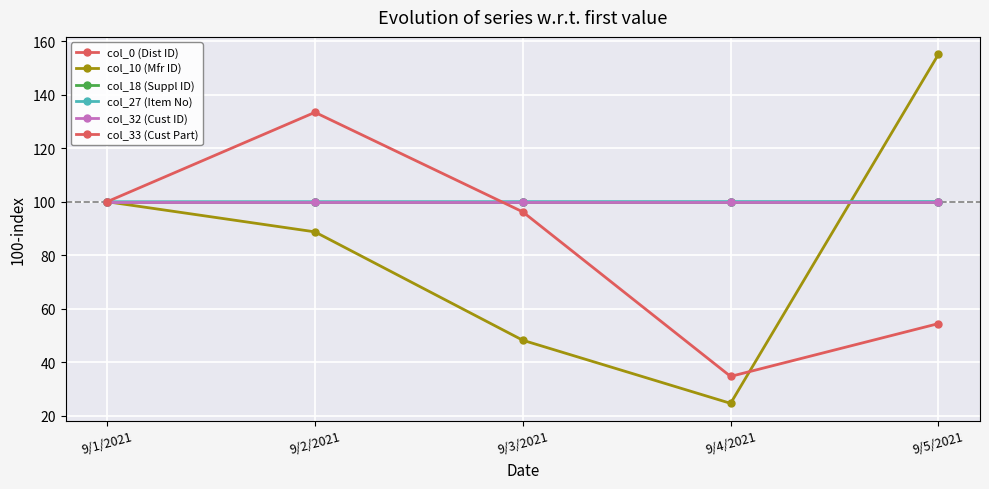

What is the label of the 3rd point from the right?

9/3/2021